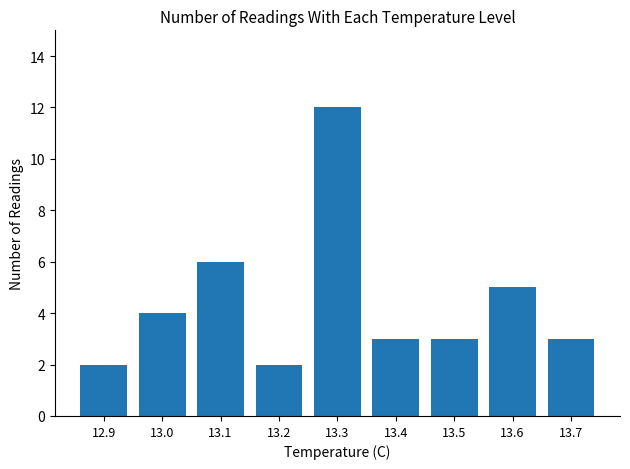

Count the number of data series in this chart.

1